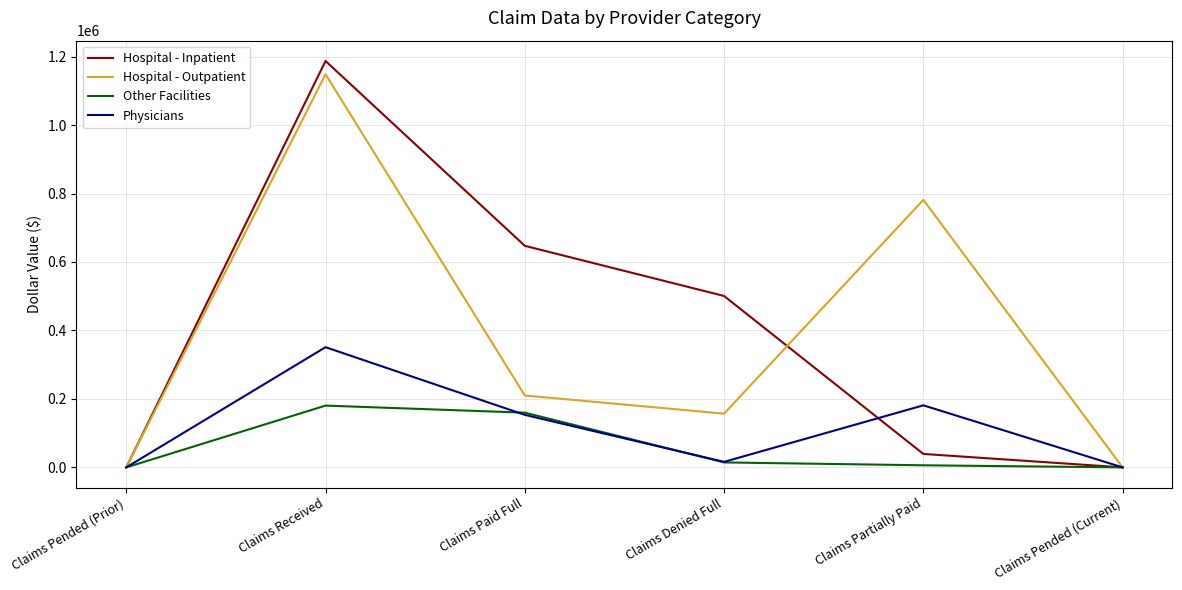

At which label is Hospital - Outpatient closest to 574163?

Claims Partially Paid